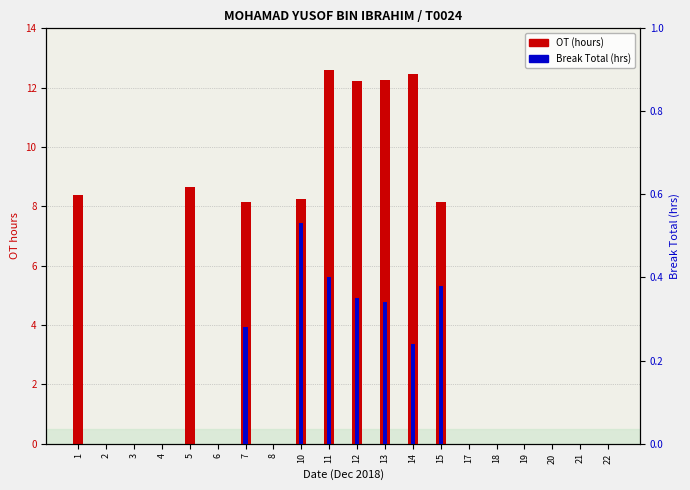

Which series has the widest spread of values?

OT (hours)